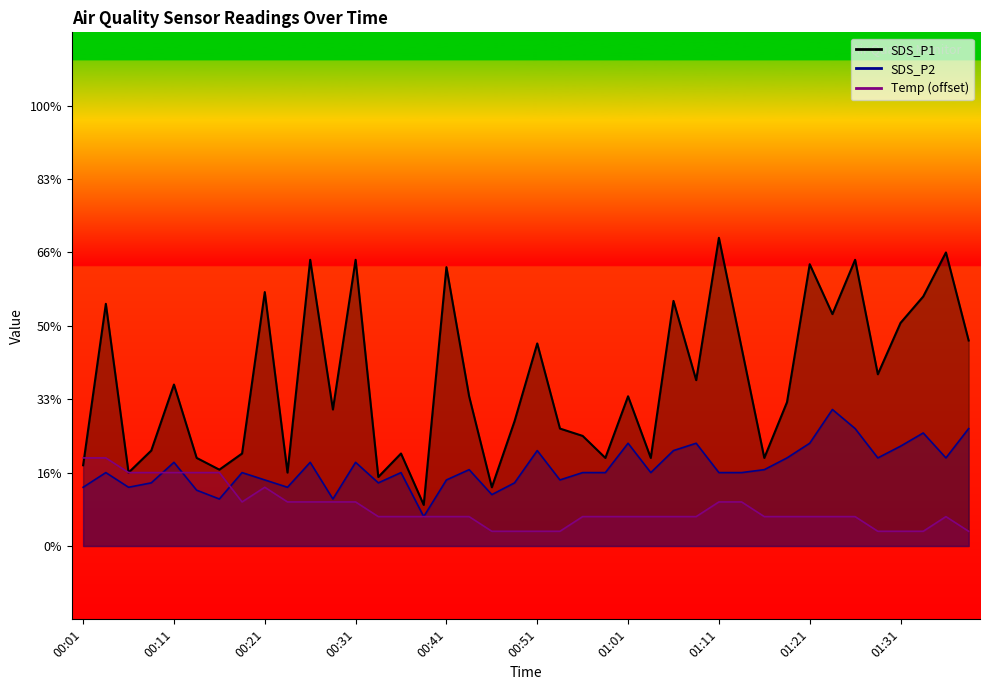

Is the value of SDS_P1 at 01:36 greater than the value of SDS_P2 at 01:24?

Yes